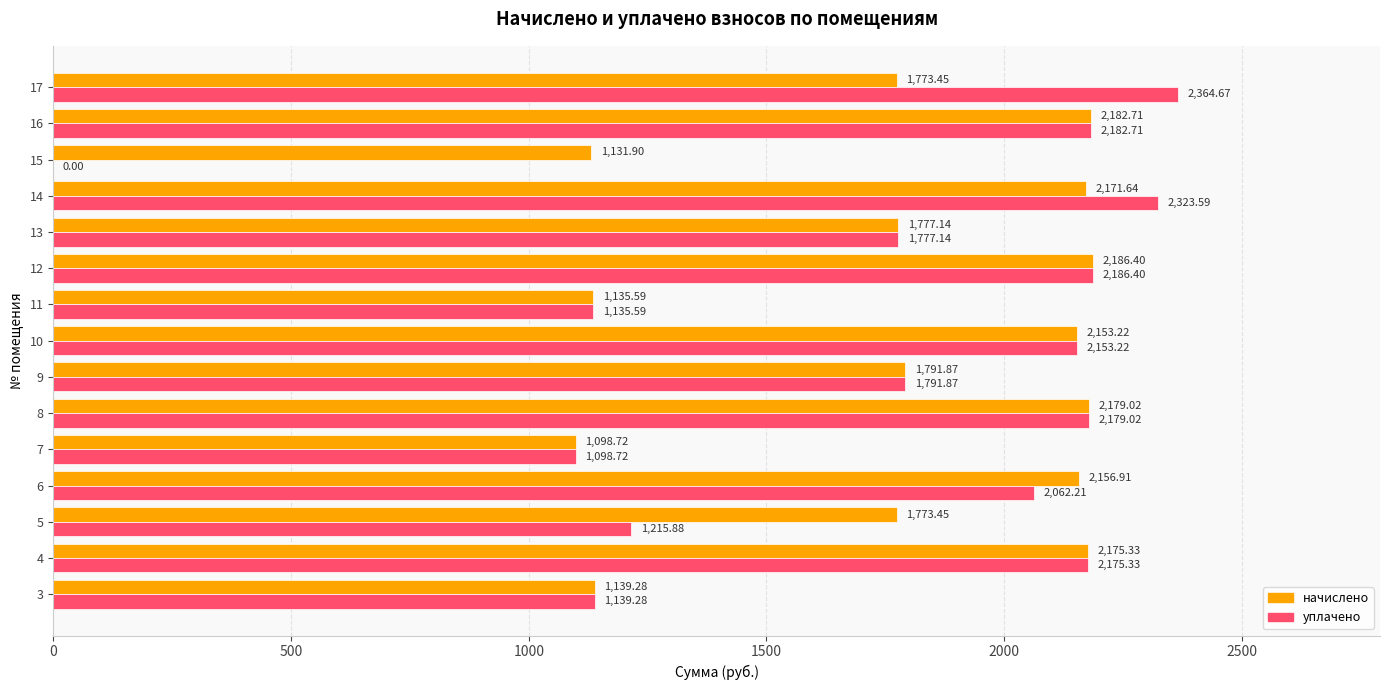

Is the value of уплачено at 3 greater than the value of начислено at 9?

No